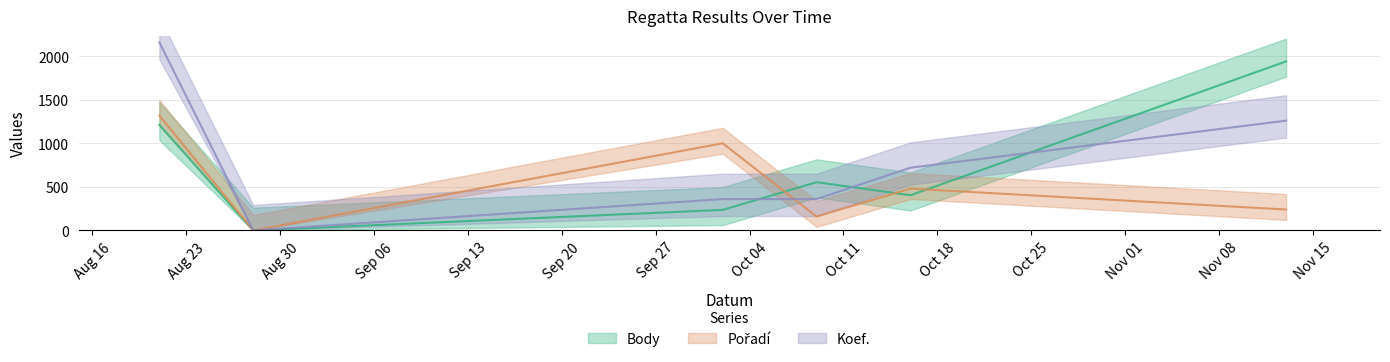

Which category has the highest value across all series?

2021-08-21